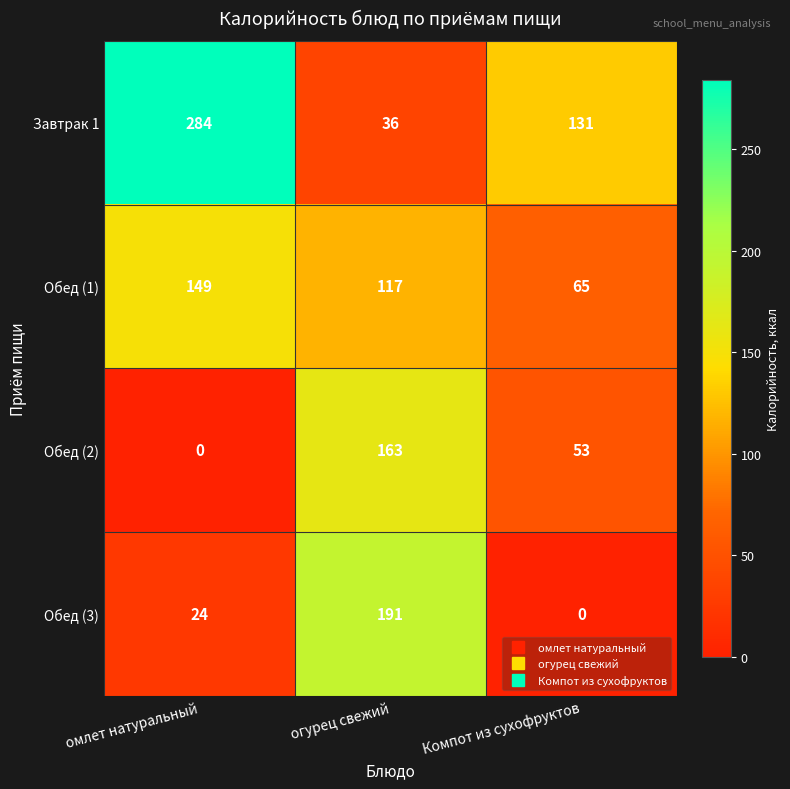

How many positive values does the Обед (2) series have?

2